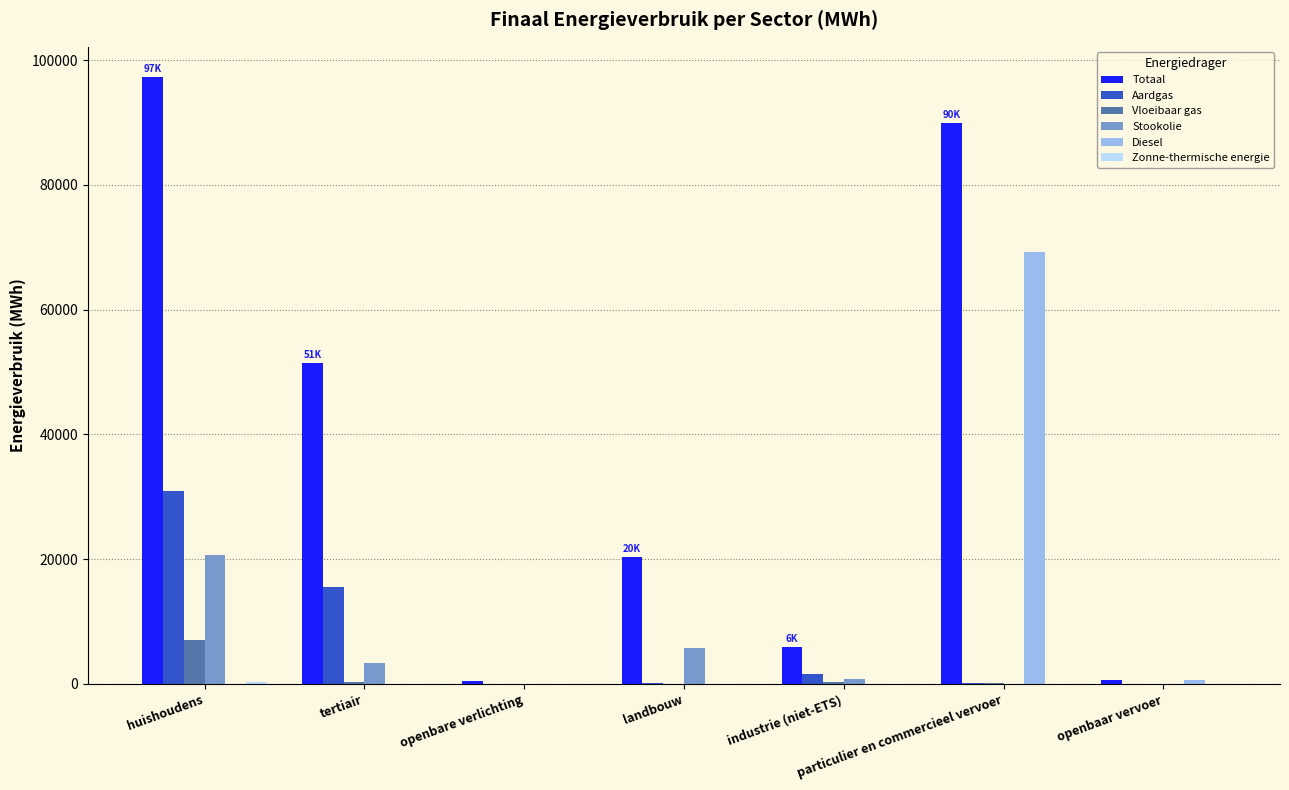

What is the sum of all Totaal values?

265747.9